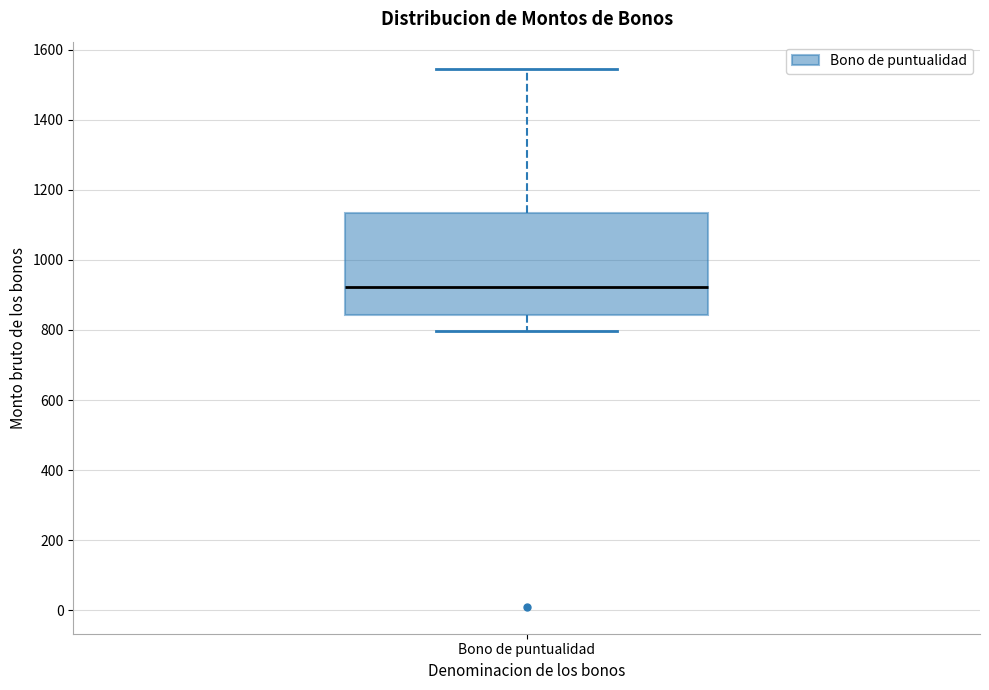

Read this box plot against the y-axis: the position of the median line, the range covered by the box, and the ends of both whiskers. The values are not printed on the chart, so give them approximately, as read against the axis.

median 920, box 840 to 1140, whiskers 800 to 1540